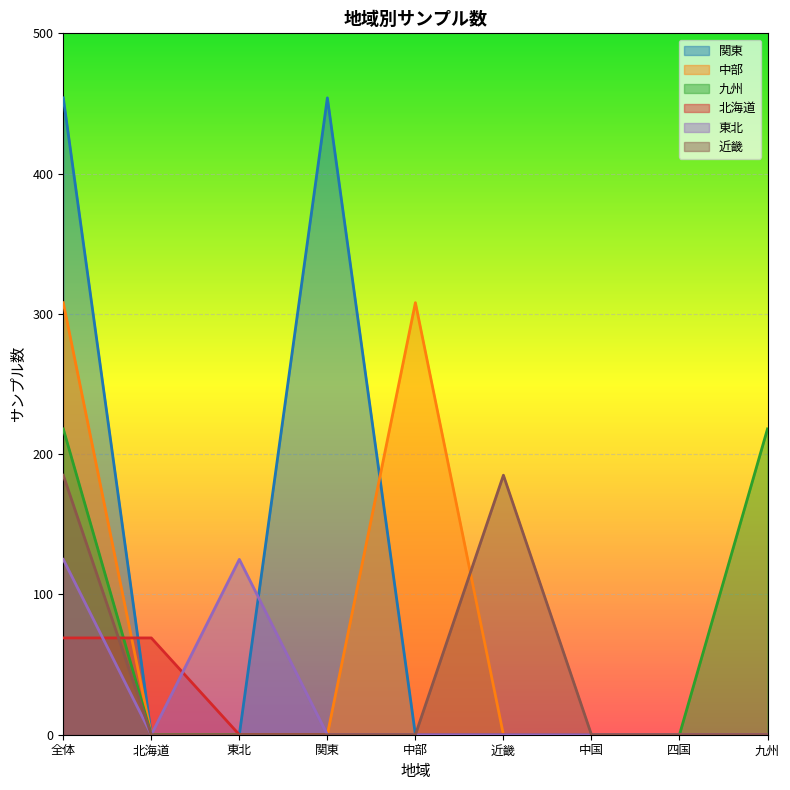

Between 九州 and 全体, which is larger?

全体